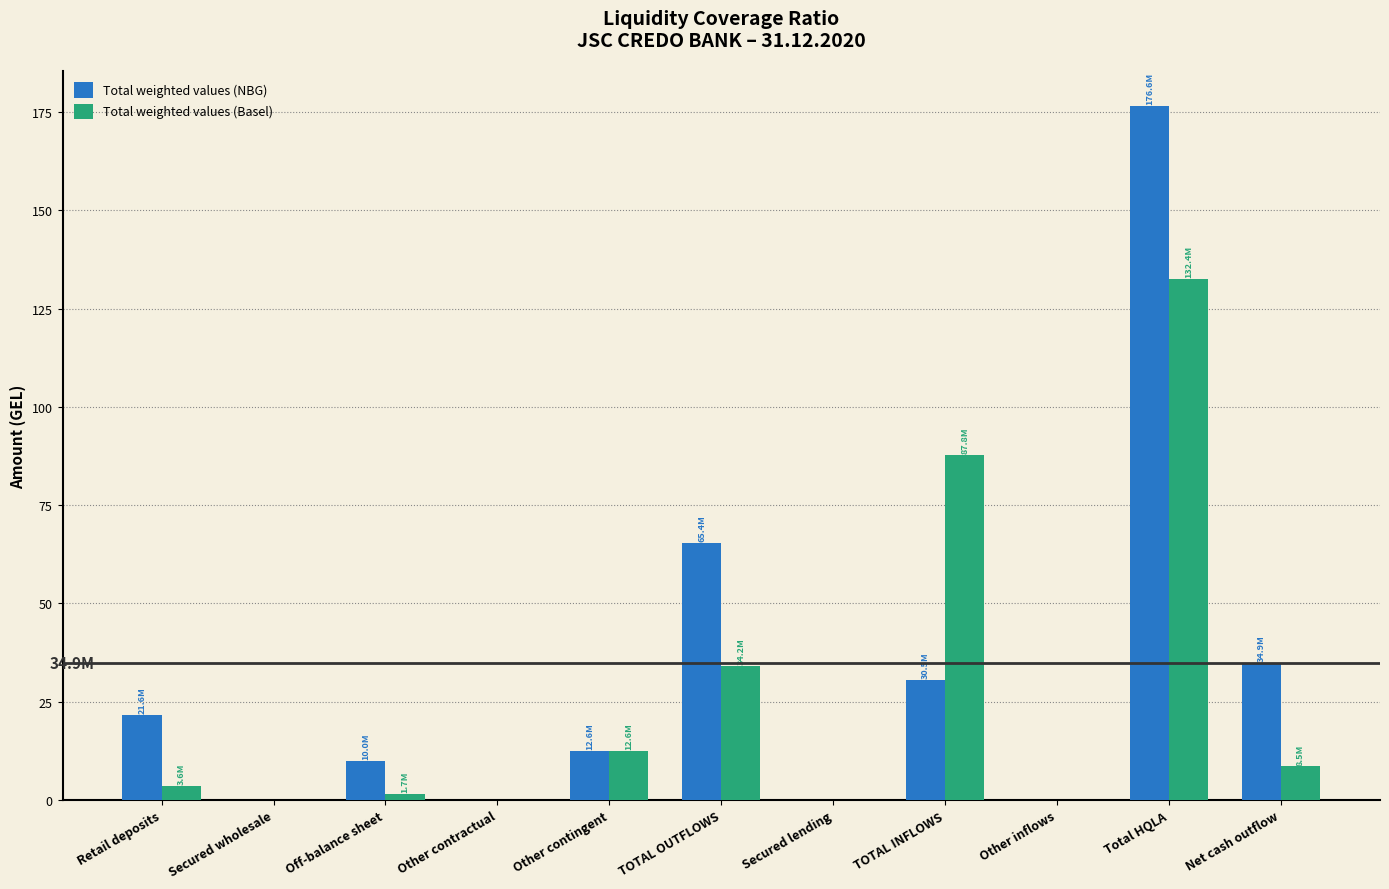

Reading left to right, extract all data points from this chart.

Total weighted values (NBG): Retail deposits=21.6	Secured wholesale=0.0	Off-balance sheet=10.0	Other contractual=0.0	Other contingent=12.6	TOTAL OUTFLOWS=65.4	Secured lending=0.0	TOTAL INFLOWS=30.5	Other inflows=0.0	Total HQLA=176.6	Net cash outflow=34.9
Total weighted values (Basel): Retail deposits=3.6	Secured wholesale=0.0	Off-balance sheet=1.7	Other contractual=0.0	Other contingent=12.6	TOTAL OUTFLOWS=34.2	Secured lending=0.0	TOTAL INFLOWS=87.8	Other inflows=0.0	Total HQLA=132.4	Net cash outflow=8.5